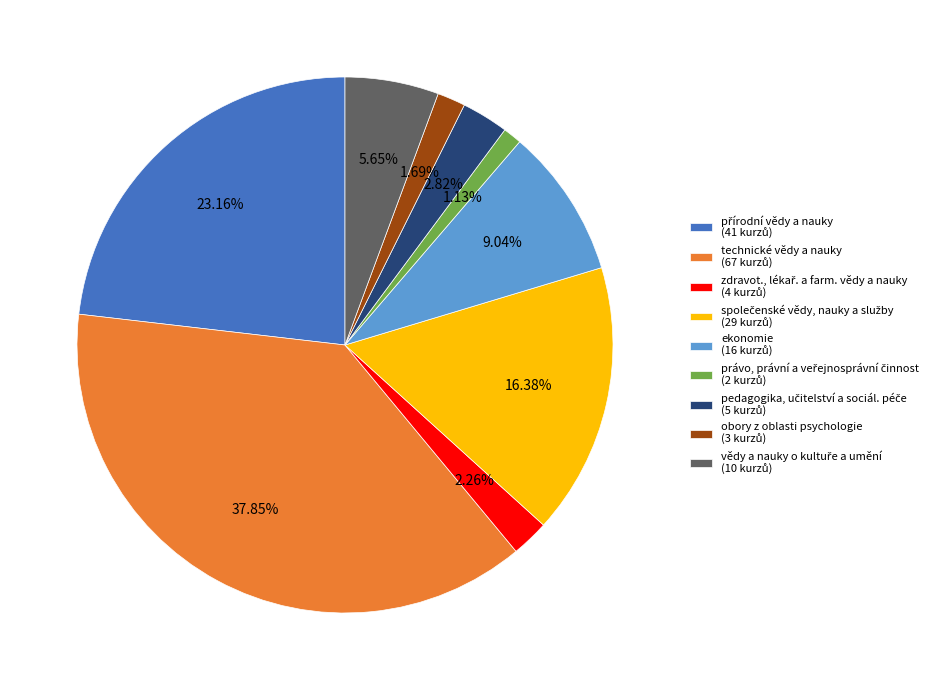

Does any single category account for the majority?

No